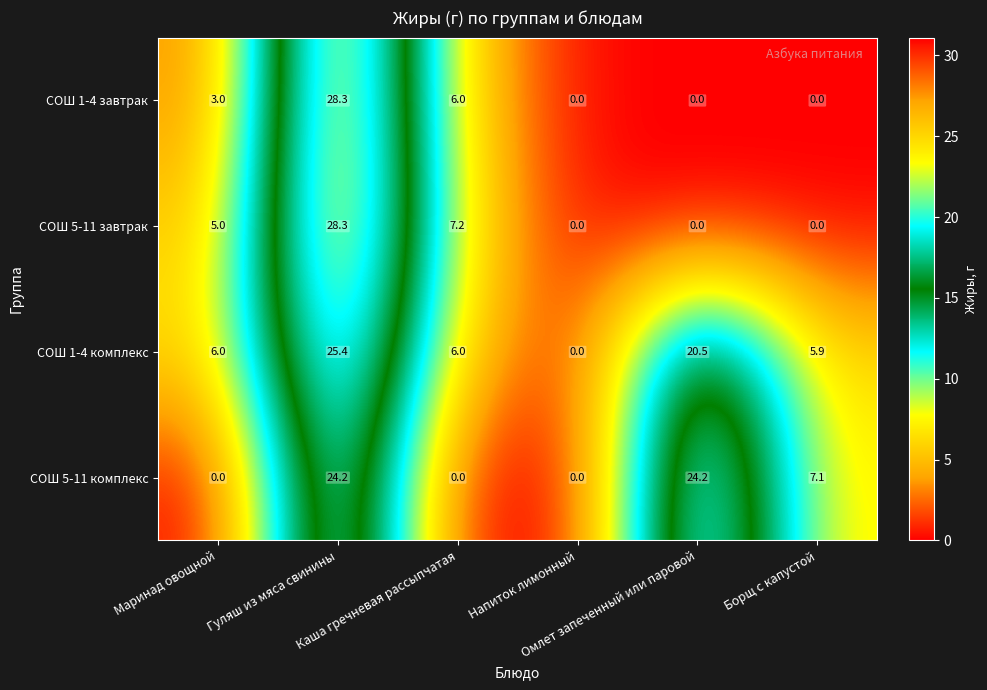

How many distinct data groups are displayed?

4